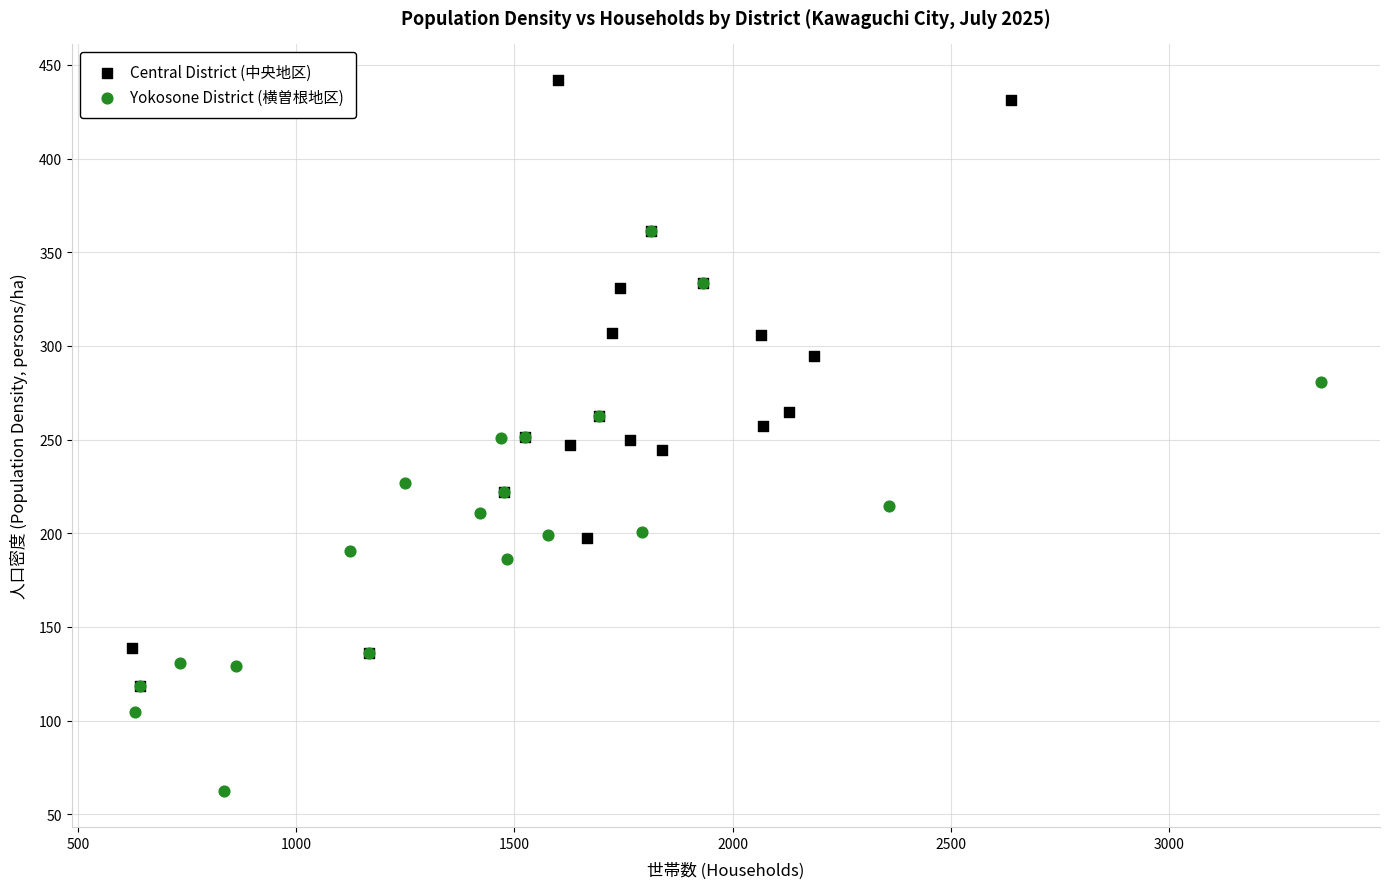

Which series reaches the minimum Y coordinate?

Yokosone District (横曽根地区)